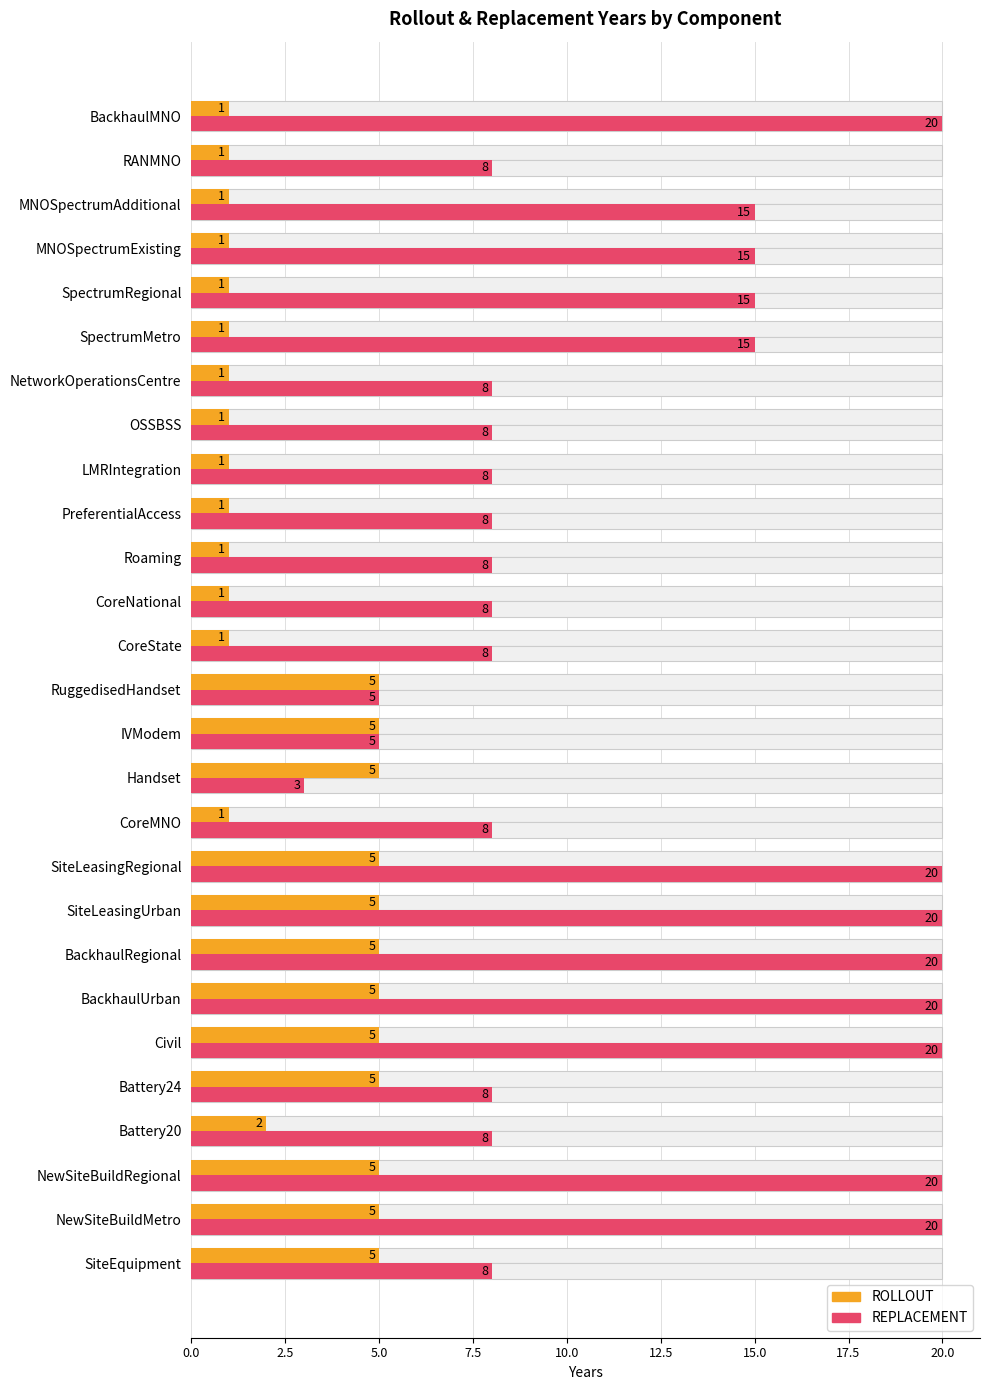

The value of ROLLOUT at BackhaulMNO is 1. True or false?

False